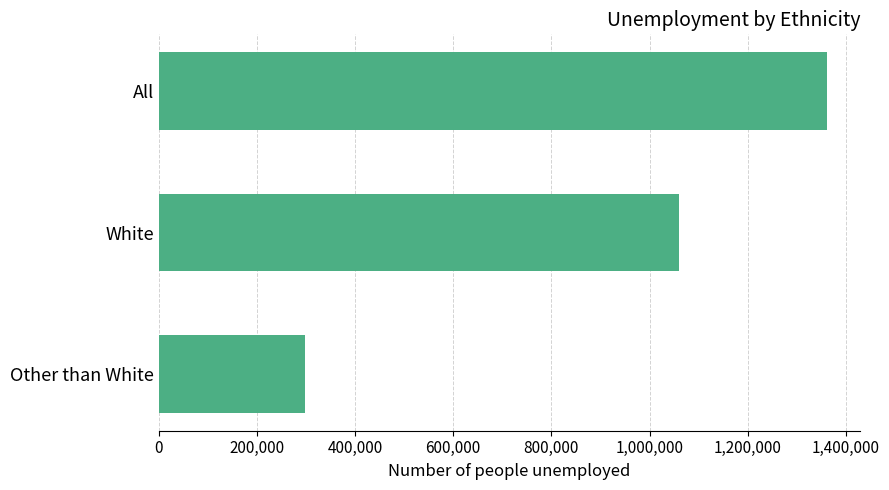

What is the label of the 1st bar from the bottom?

Other than White